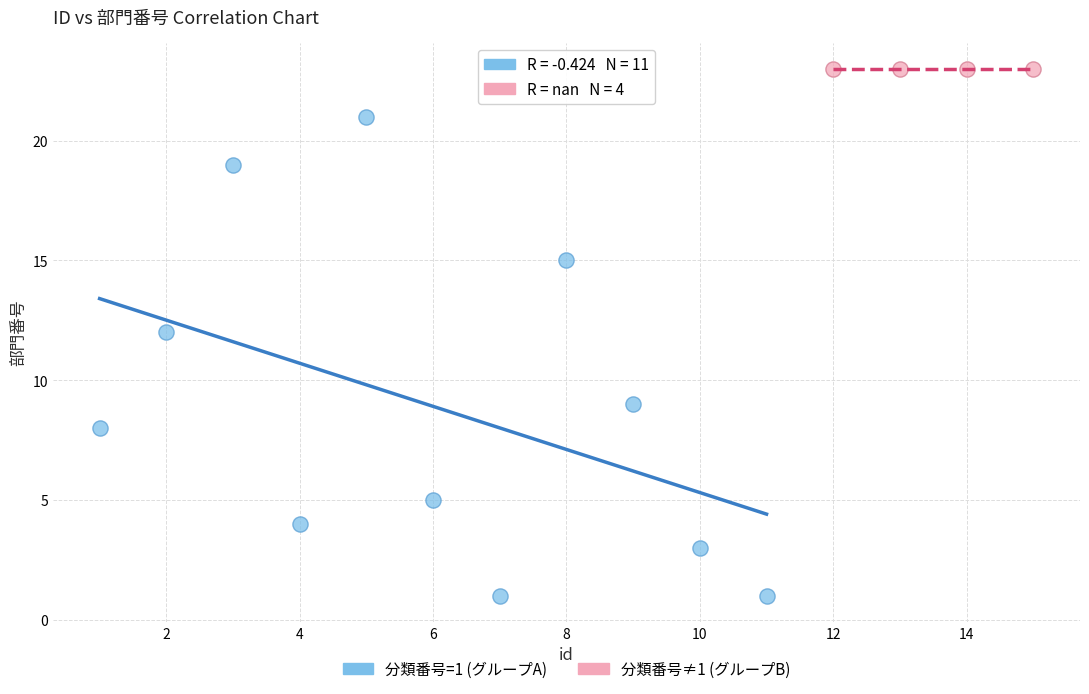

Which series contains the highest Y value?

分類番号≠1 (グループB)